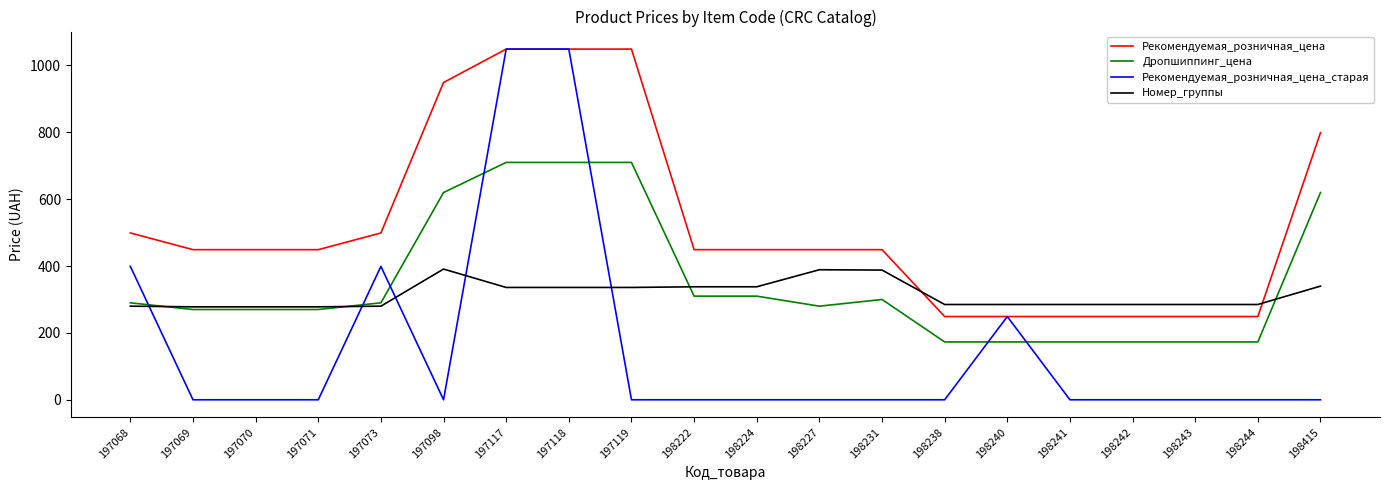

Which series ends up on top after the final intersection of Дропшиппинг_цена and Рекомендуемая_розничная_цена_старая?

Дропшиппинг_цена